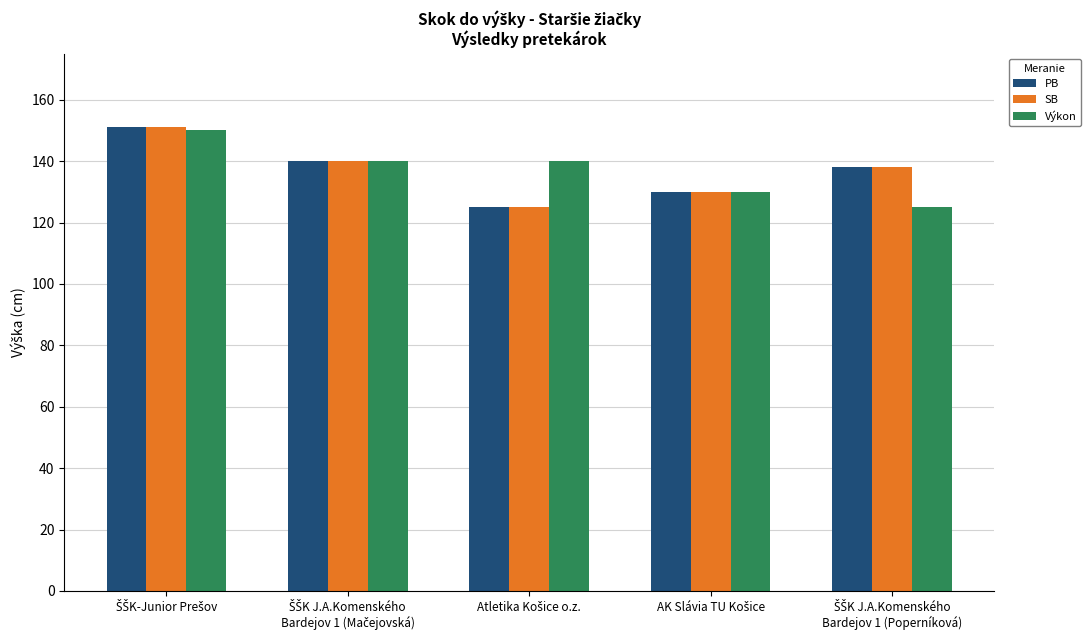

What is the minimum value shown in the chart?

125